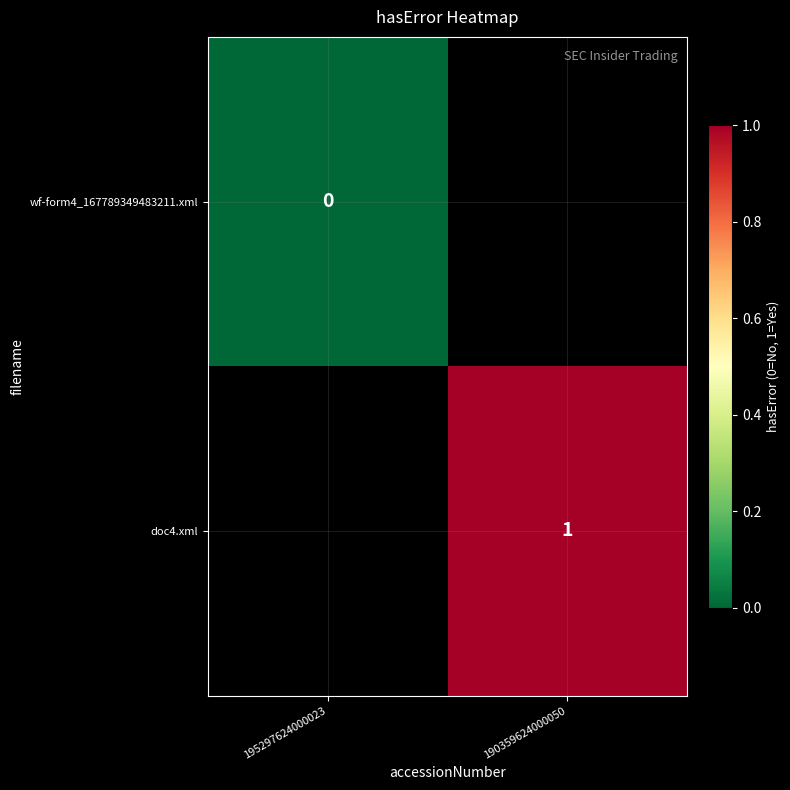

Is the value of wf-form4_167789349483211.xml at 195297624000023 greater than the value of doc4.xml at 190359624000050?

No